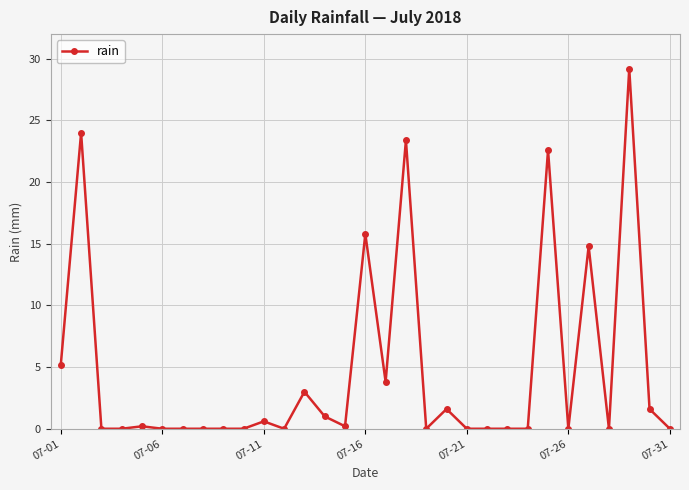

True or false: there are more than 1 points higher than both neighbors.

True